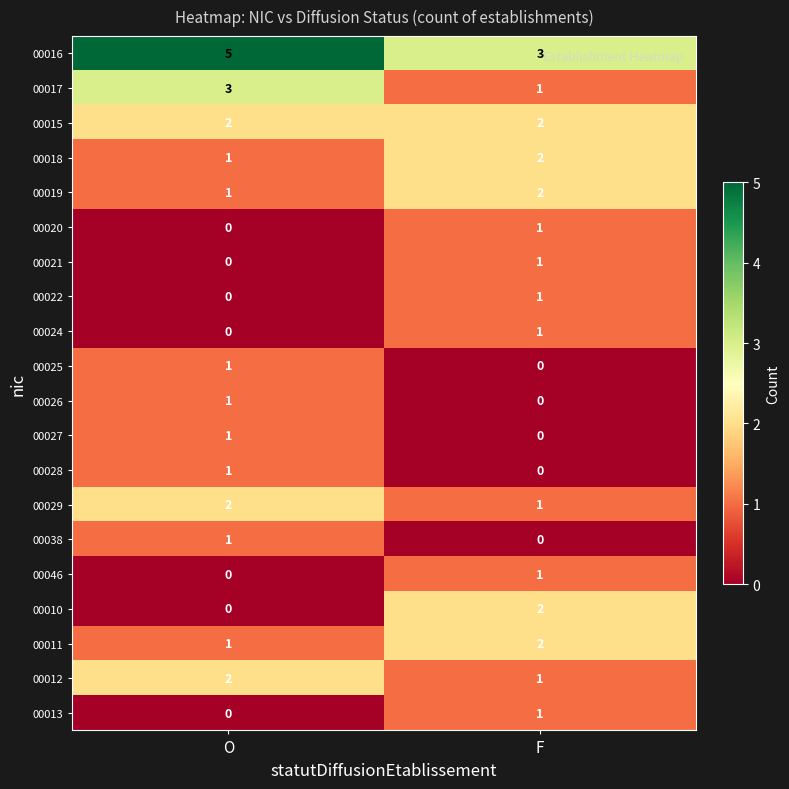

What is the difference between the highest and lowest values at O?

5